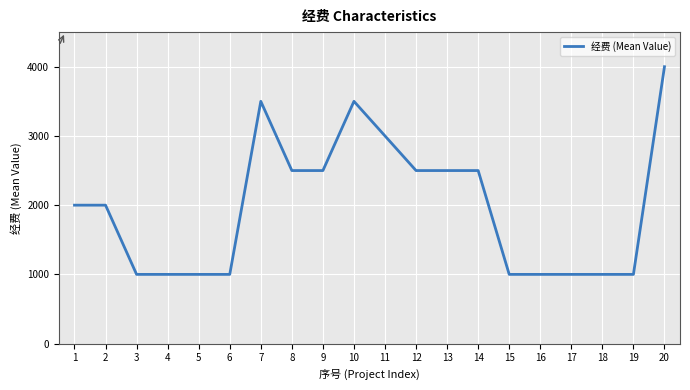

Approximately how many times larger is the value at 15 compared to 6?

1.0